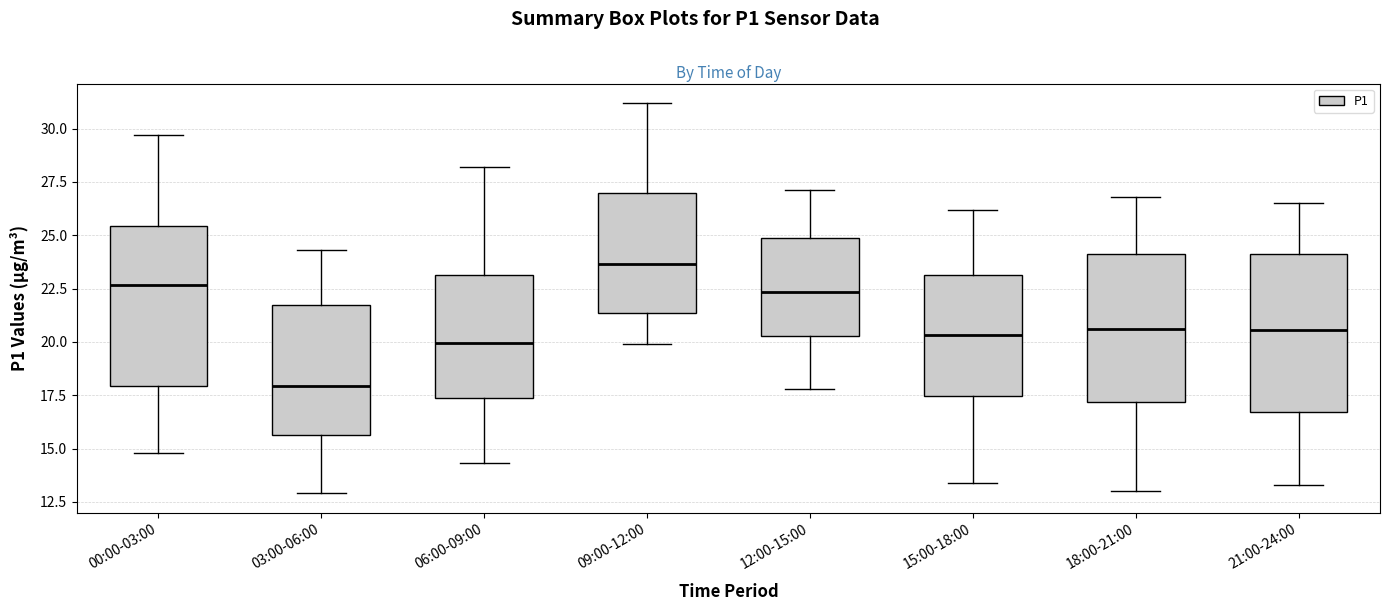

Reading left to right, transcribe this box plot: for each box, give where its median line is, the range the box spans, and where its two whiskers end, as read against the y-axis. The values are not printed on the chart, so give them approximately, as read against the axis.

00:00-03:00: median 22.5, box 18.0 to 25.5, whiskers 15.0 to 29.5
03:00-06:00: median 18.0, box 15.5 to 22.0, whiskers 13.0 to 24.5
06:00-09:00: median 20.0, box 17.5 to 23.0, whiskers 14.5 to 28.0
09:00-12:00: median 23.5, box 21.5 to 27.0, whiskers 20.0 to 31.0
12:00-15:00: median 22.5, box 20.5 to 25.0, whiskers 18.0 to 27.0
15:00-18:00: median 20.5, box 17.5 to 23.0, whiskers 13.5 to 26.0
18:00-21:00: median 20.5, box 17.0 to 24.0, whiskers 13.0 to 27.0
21:00-24:00: median 20.5, box 16.5 to 24.0, whiskers 13.5 to 26.5